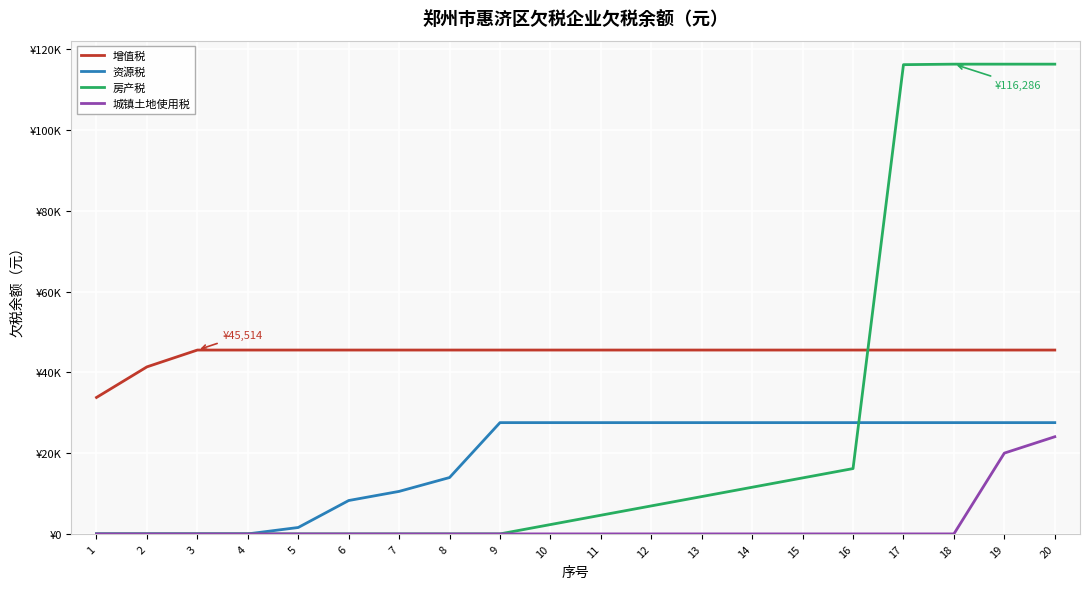

List the labels in order of 城镇土地使用税 value, smallest first.

1, 2, 3, 4, 5, 6, 7, 8, 9, 10, 11, 12, 13, 14, 15, 16, 17, 18, 19, 20